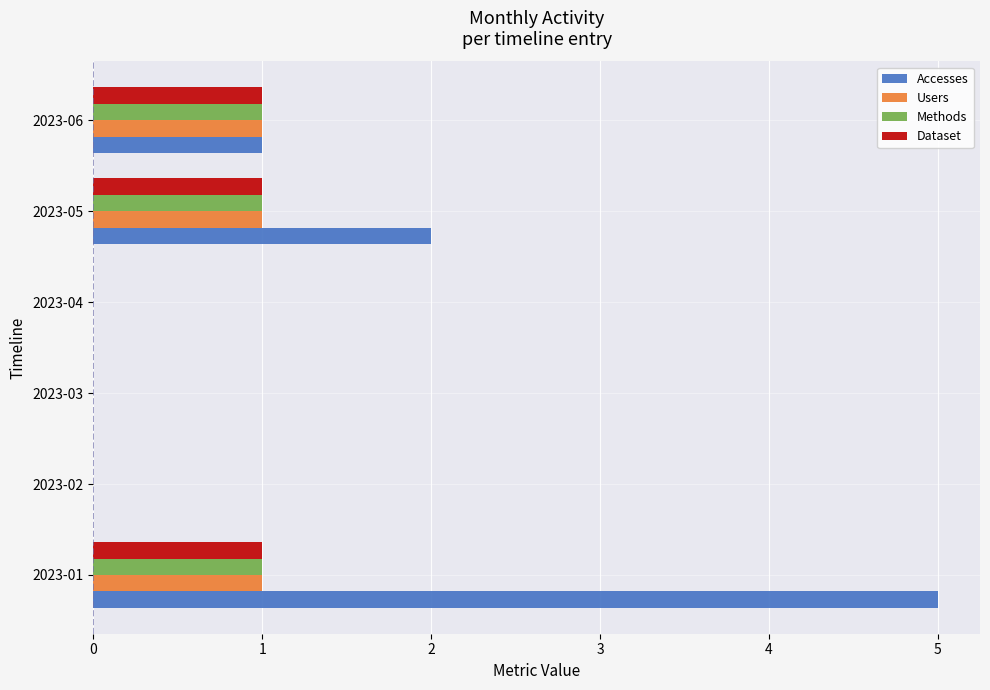

True or false: Accesses has a value of 1 at 2023-06.

True